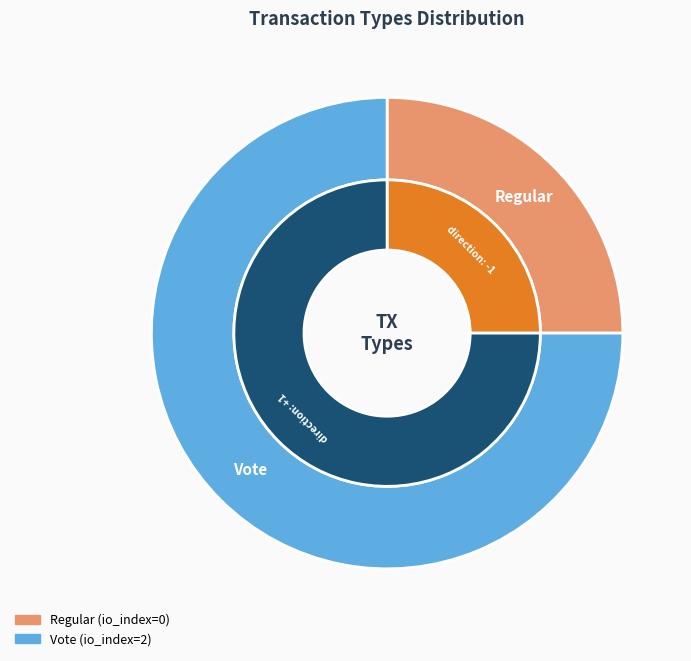

What is the majority slice?

Vote